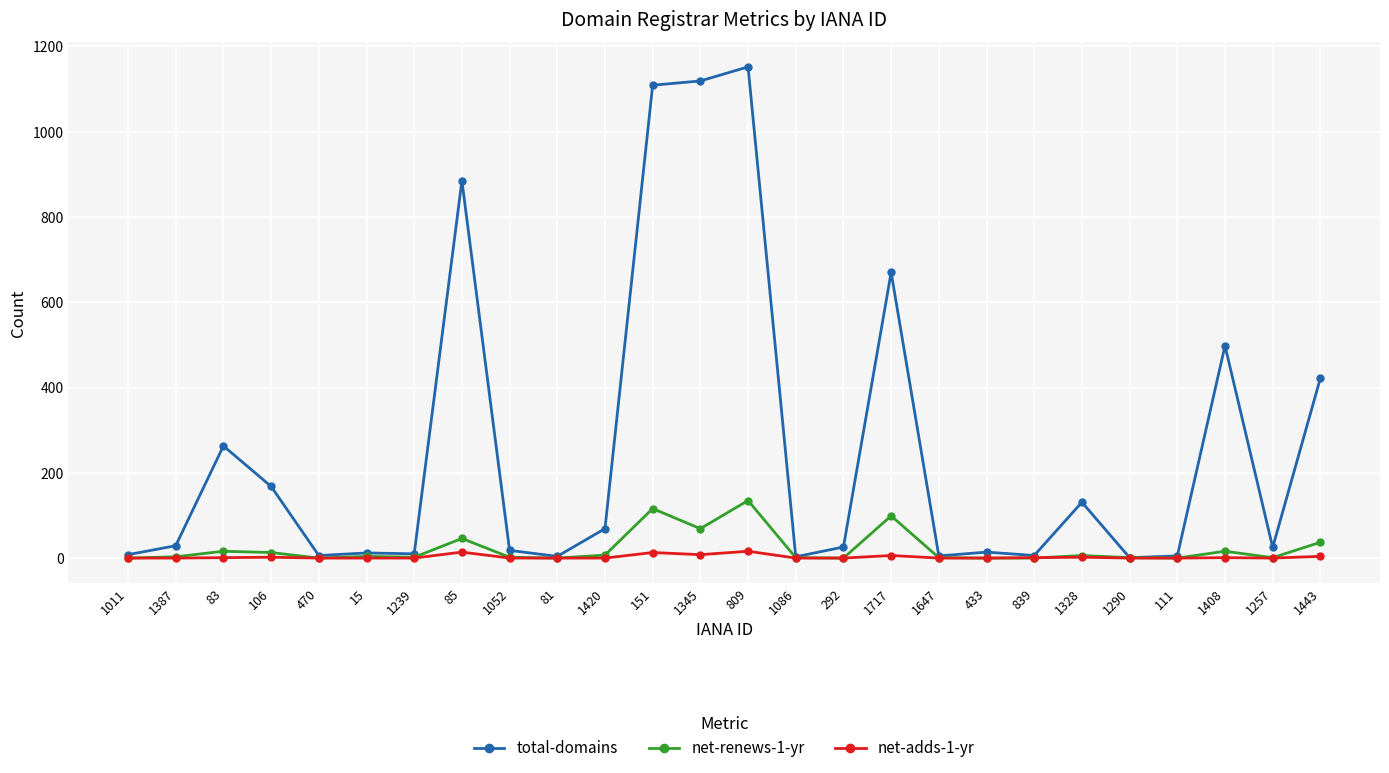

At which category does the chart reach its peak across all series?

809